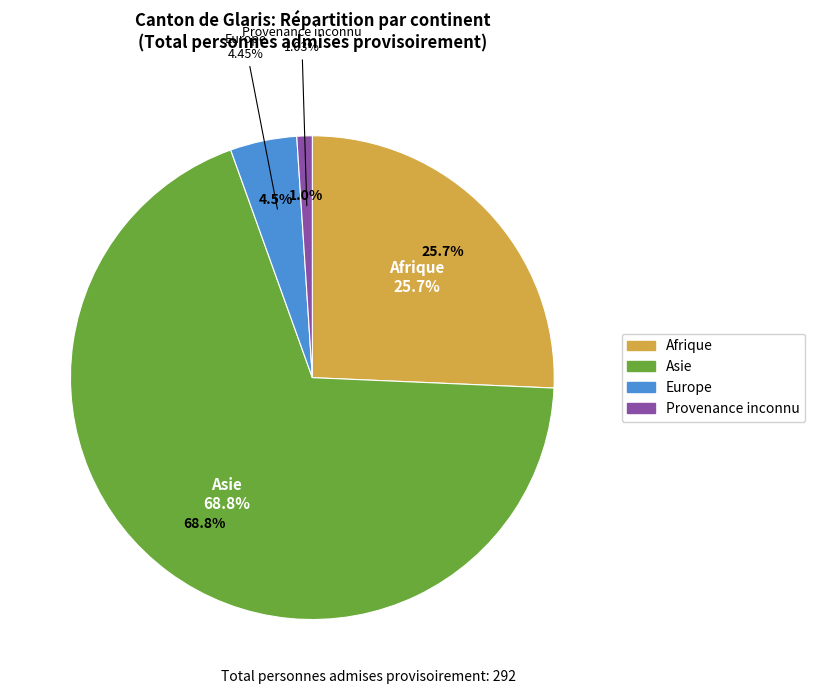

Which slice is the largest?

Asie